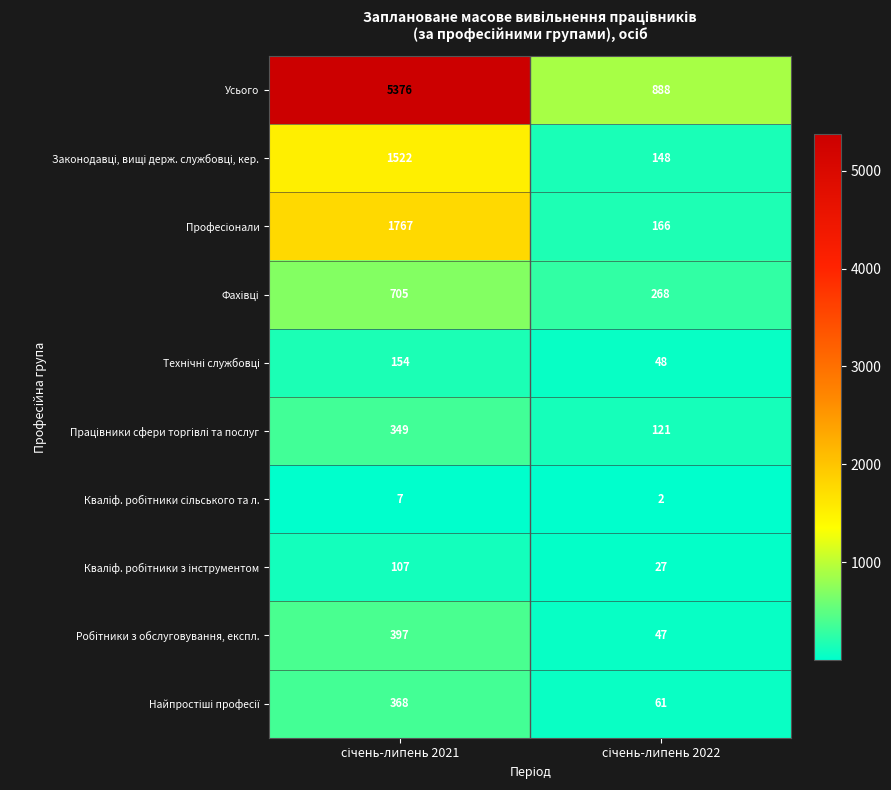

What is the maximum value shown in the chart?

5376